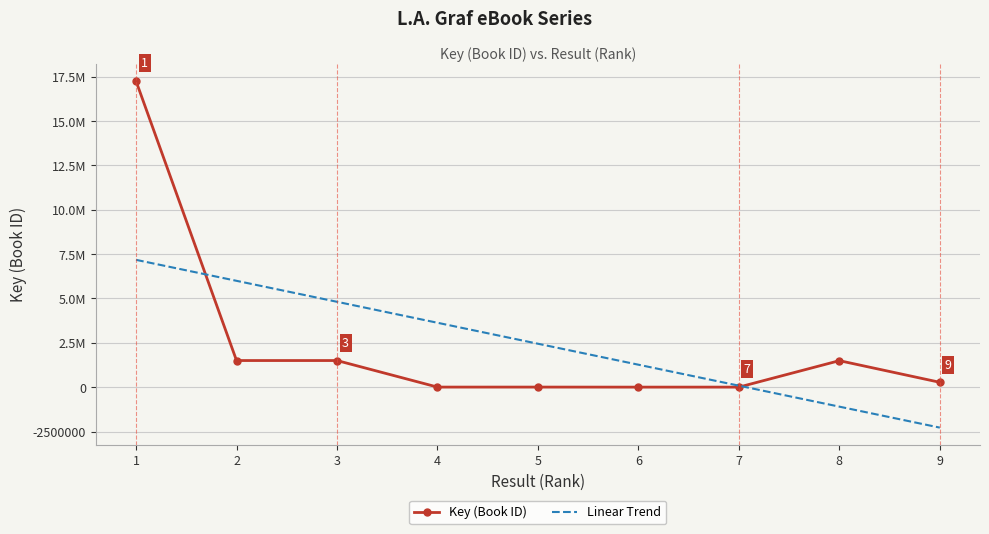

Reading left to right, transcribe all the data shown in this chart.

1=17254634	2=1501669	3=1501675	4=4177	5=4509	6=2133	7=2734	8=1494435	9=274080